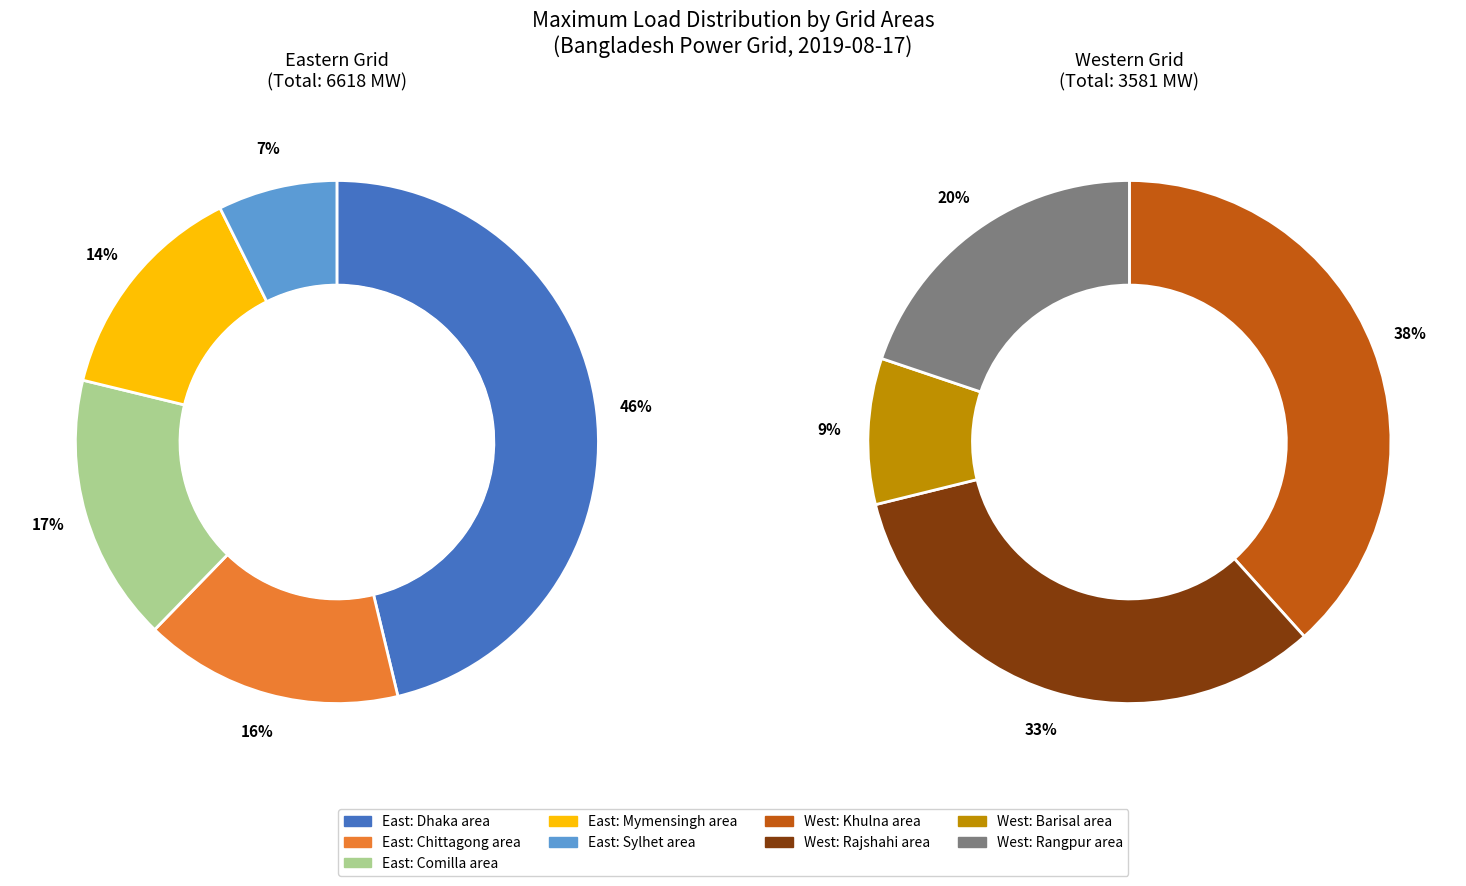

Does Chittagong area account for over 50% of the chart?

No